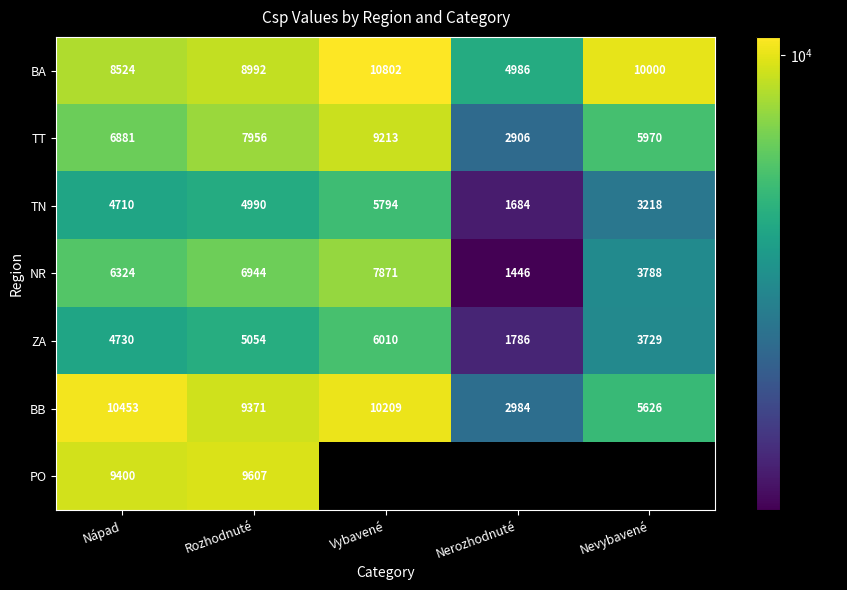

What is the sum of the ZA values at Vybavené and Nevybavené?

9739